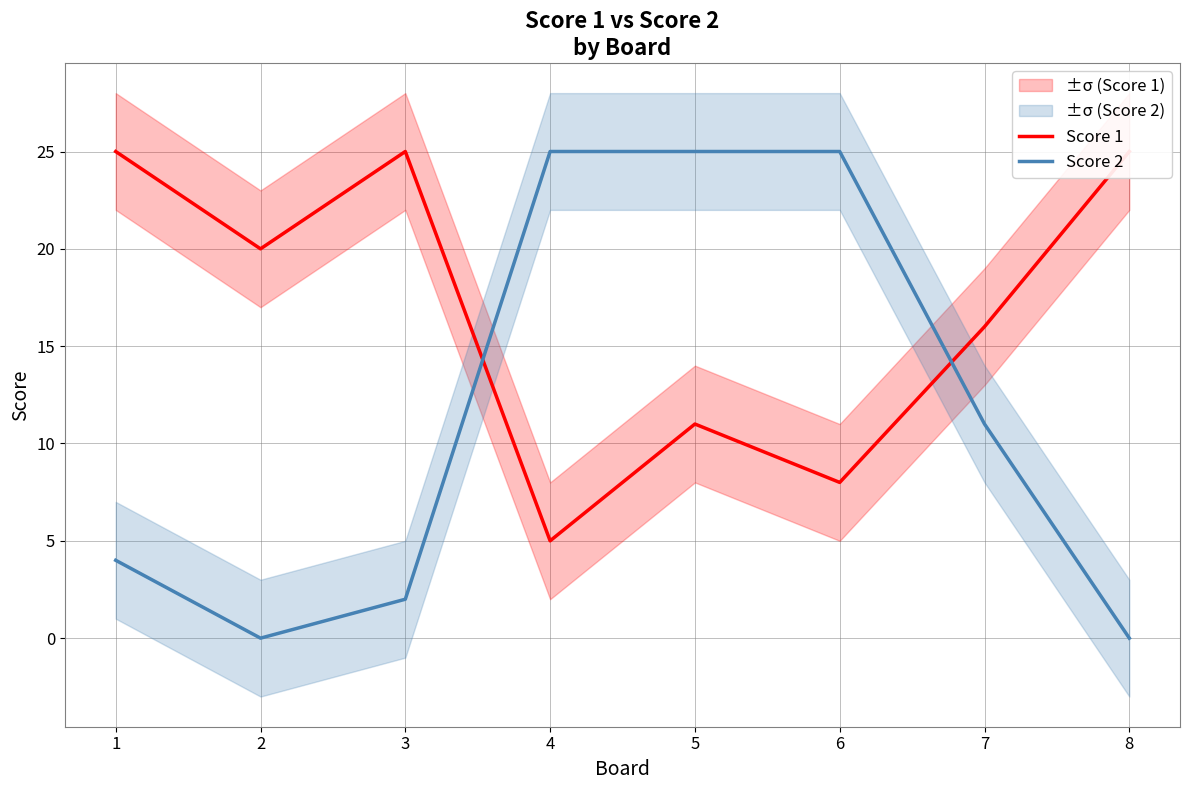

At which label is Score 2 closest to 12?

7